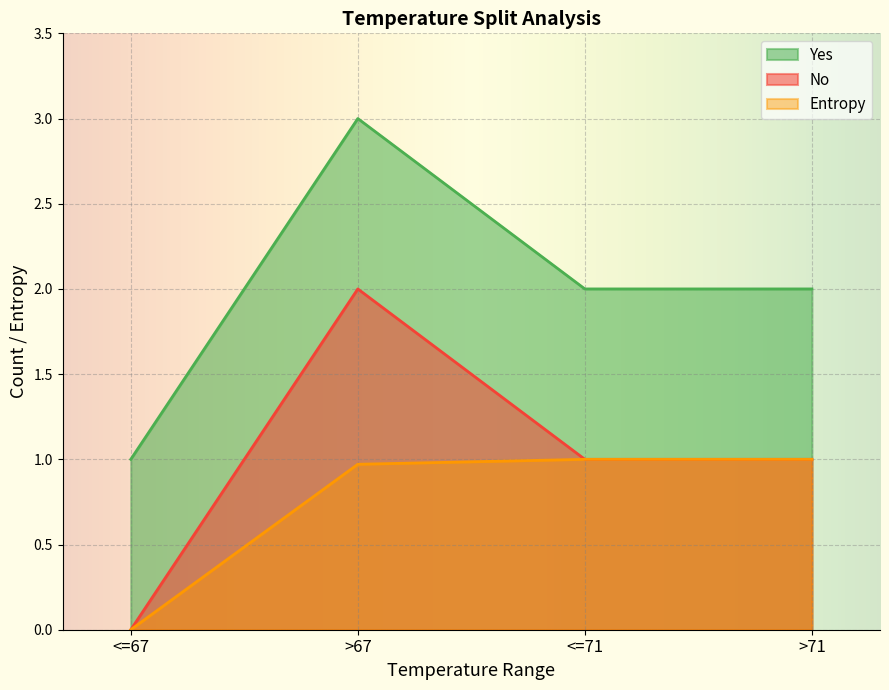

True or false: No has more than 1 interior local peaks.

False